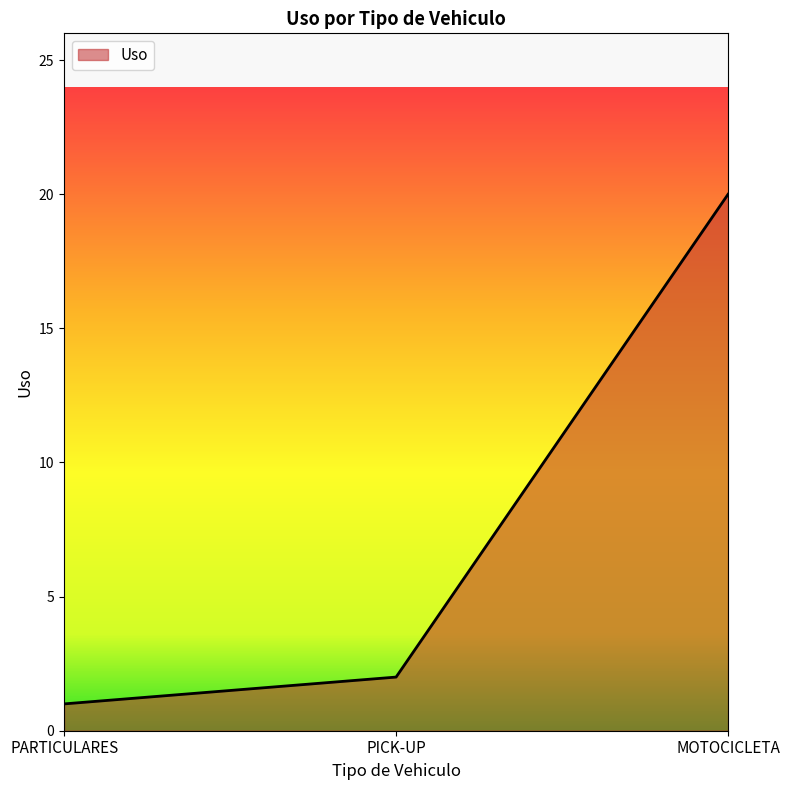

List the labels in order of value, largest first.

MOTOCICLETA, PICK-UP, PARTICULARES